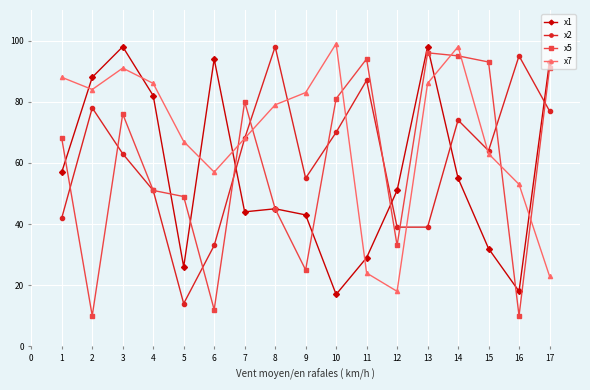

The x7 series shows 37 at 13. True or false?

False